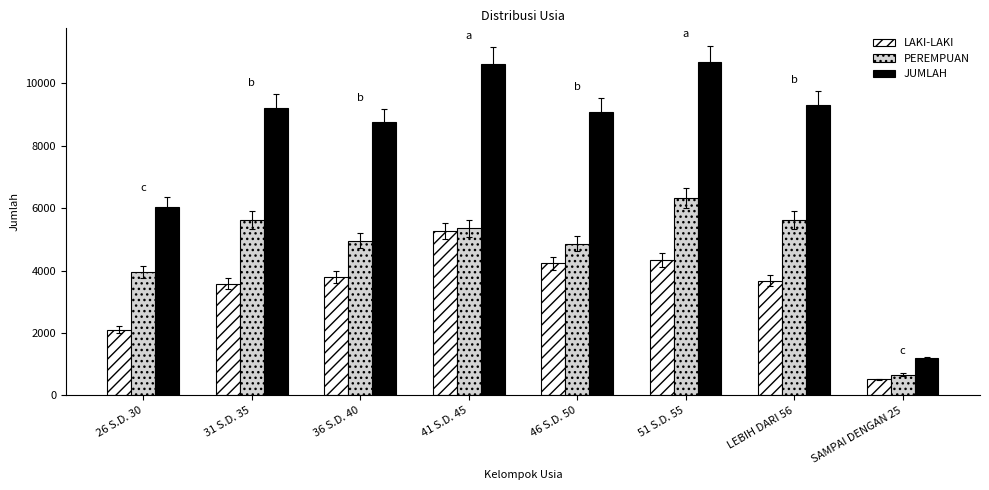

How many categories are shown in the chart?

8